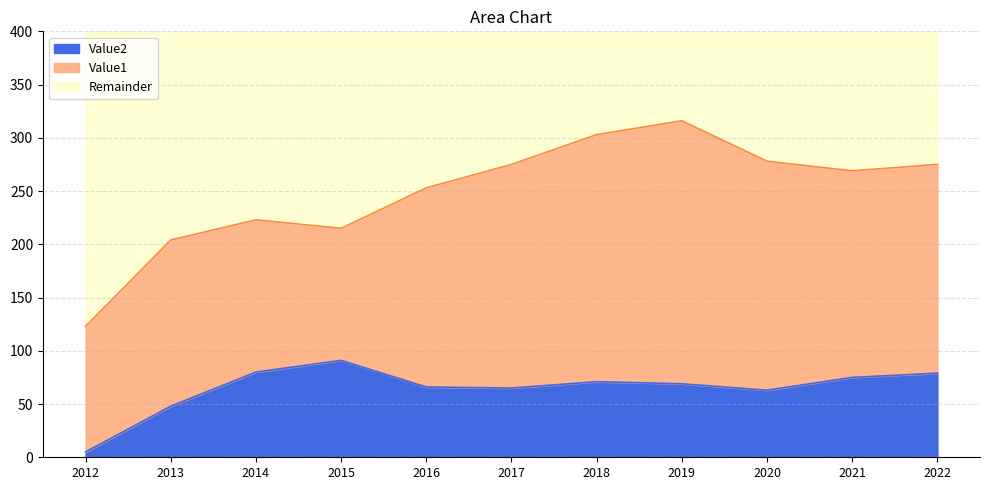

Reading left to right, extract all data points from this chart.

Value1: 2012=123	2013=204	2014=223	2015=215	2016=253	2017=275	2018=303	2019=316	2020=278	2021=269	2022=275
Value2: 2012=5	2013=48	2014=80	2015=91	2016=66	2017=65	2018=71	2019=69	2020=63	2021=75	2022=79